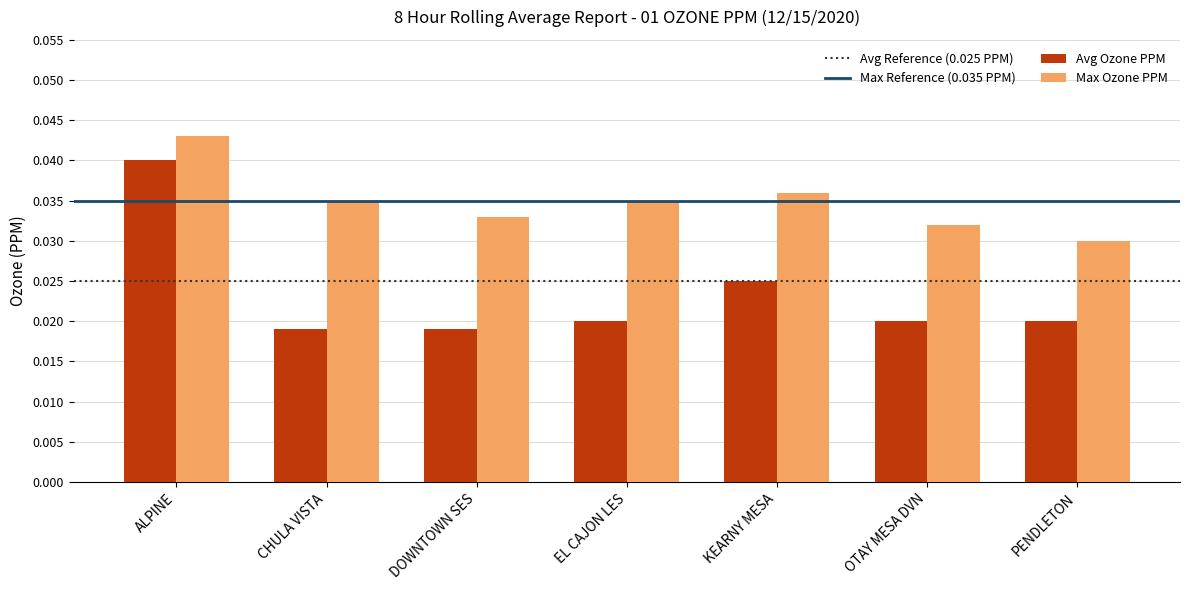

How many Max Ozone PPM values are between 0 and 1?

7